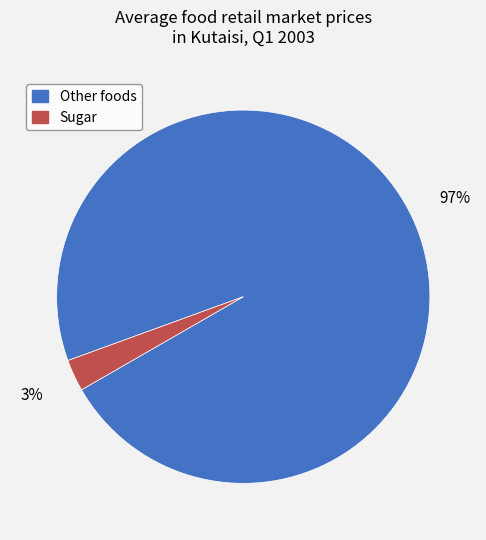

Does any single category account for the majority?

Yes